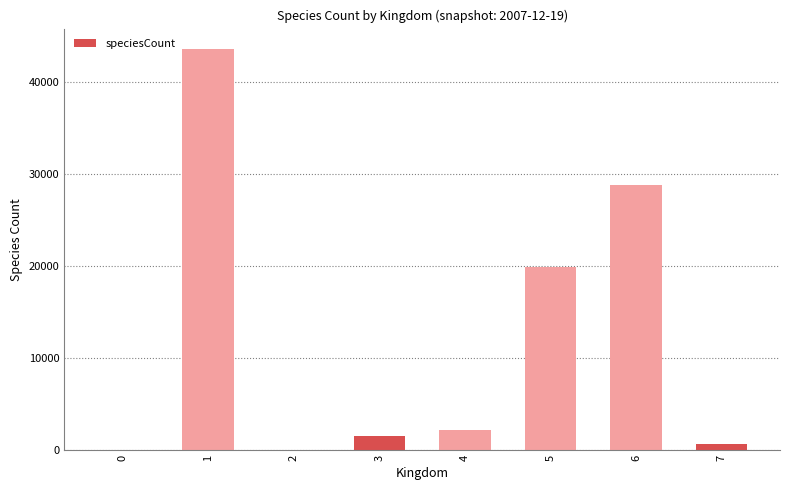

What is the greatest value displayed?

43662